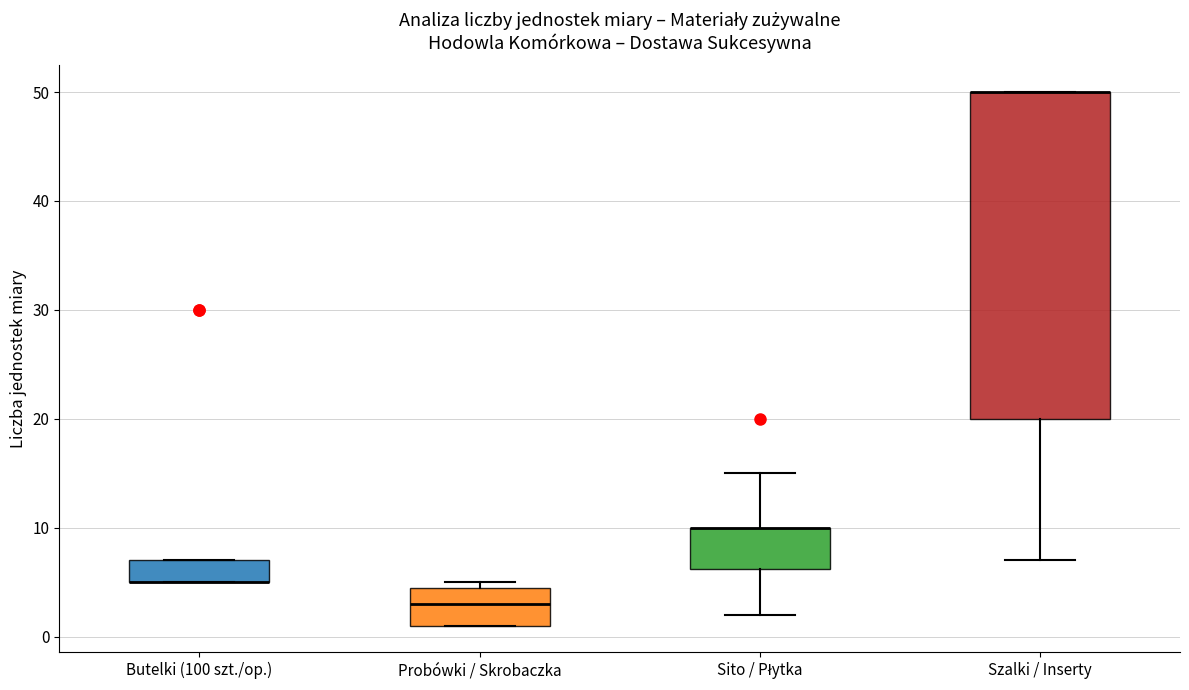

Reading left to right, read every box against the y-axis: the position of its median line, the range the box covers, and the ends of its whiskers. The values are not printed on the chart, so give them approximately, as read against the axis.

Butelki (100 szt./op.): median 5 (drawn on the box's lower edge), box 5 to 7, whiskers 5 to 7
Probówki / Skrobaczka: median 3, box 1 to 5, whiskers 1 to 5 (just above the box's upper edge)
Sito / Płytka: median 10 (drawn on the box's upper edge), box 6 to 10, whiskers 2 to 15
Szalki / Inserty: median 50 (drawn on the box's upper edge), box 20 to 50, whiskers 7 to 50